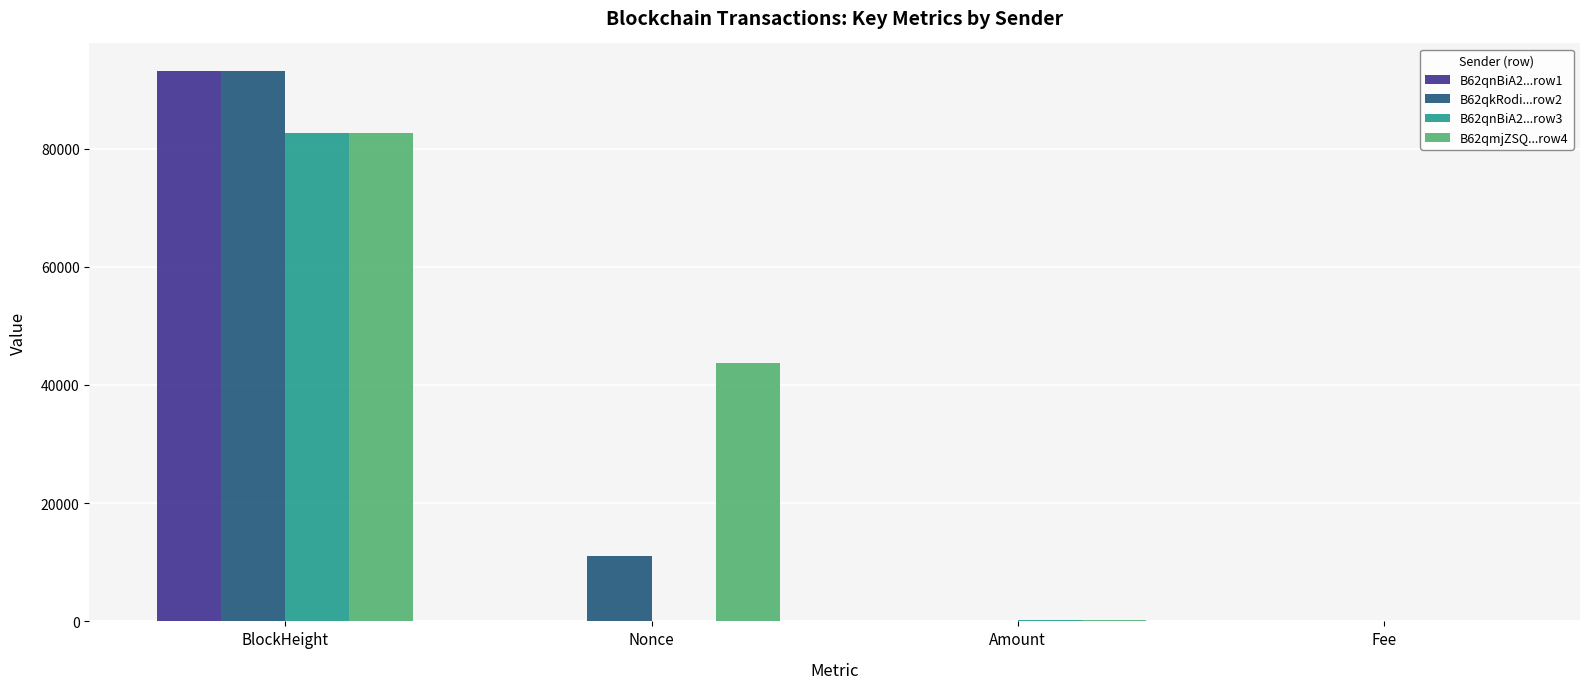

What is the maximum value shown in the chart?

93117.0